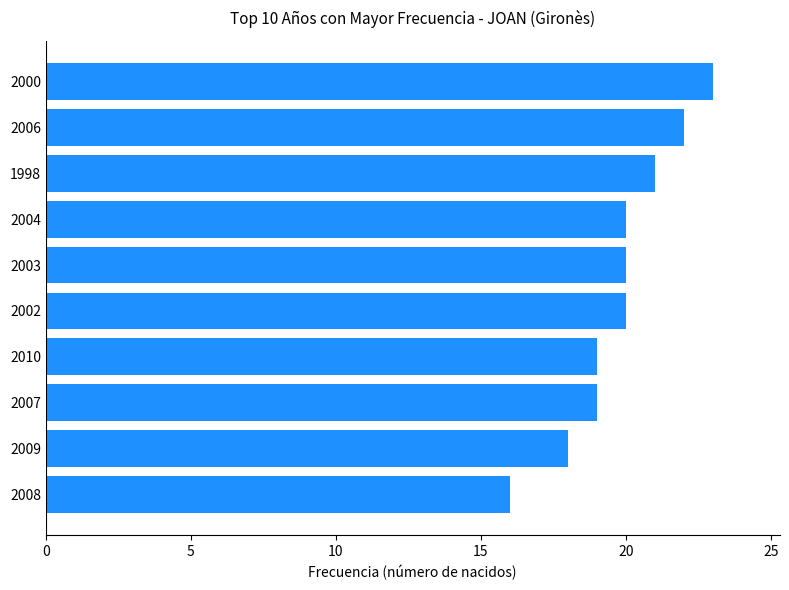

What is the change in value from 2009 to 2004?

+2